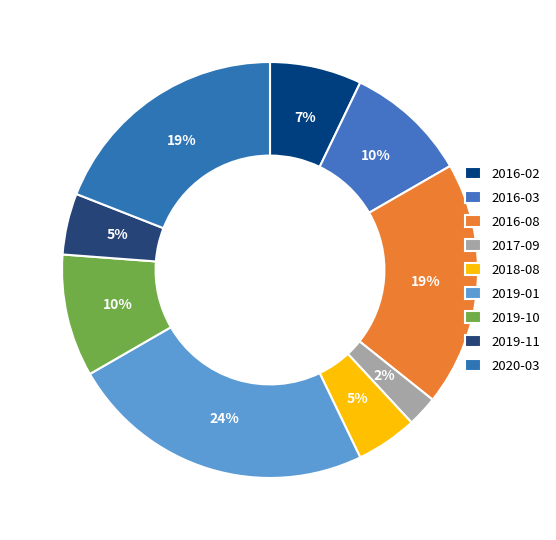

Is there any slice that represents more than half of the pie?

No